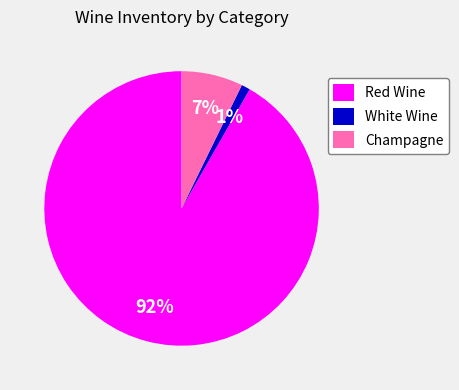

True or false: Red Wine accounts for 80% of the total.

False